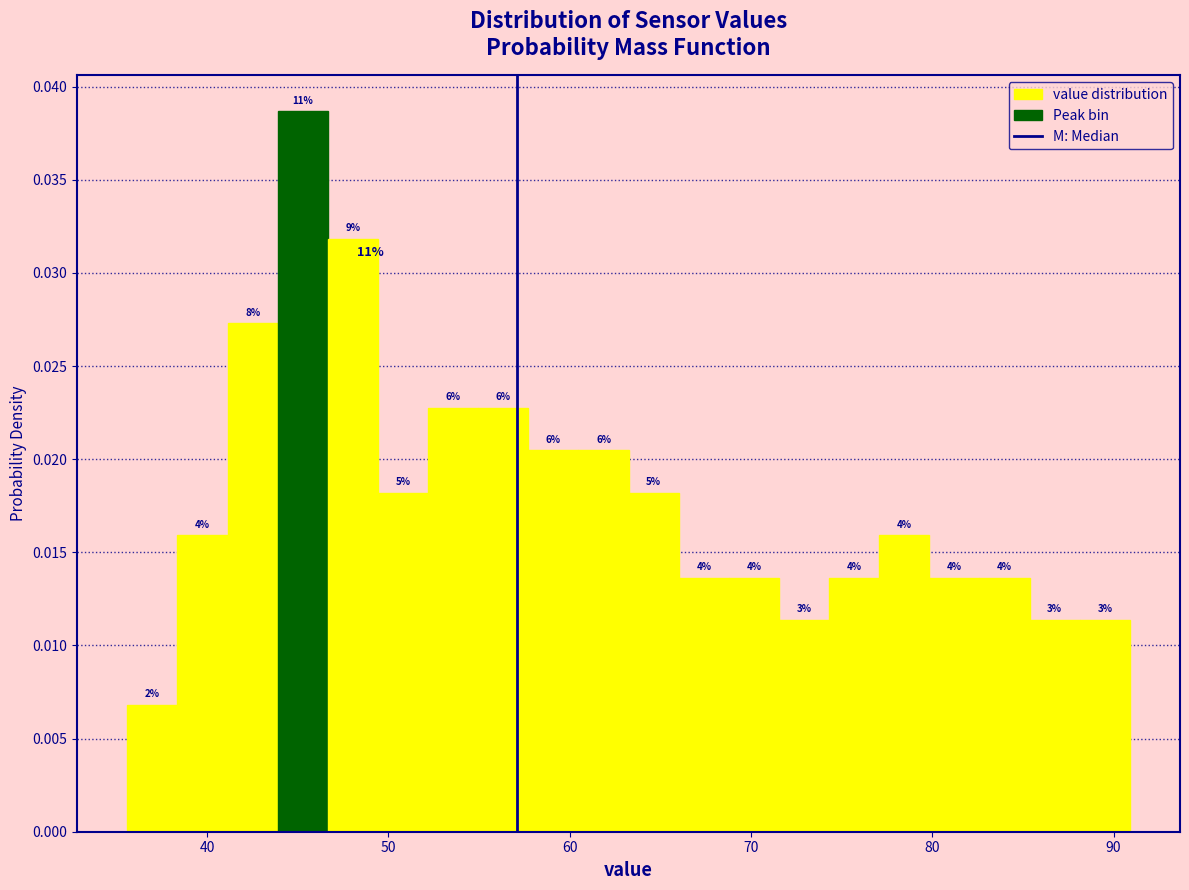

Around what value on the x-axis is the tallest bar? Give the approximate position of its centre, as read against the axis.

45